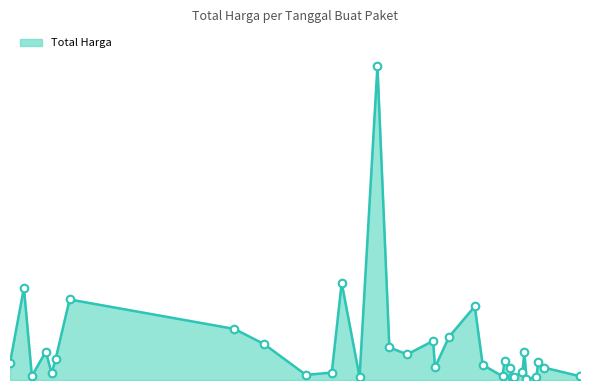

Does the chart have visible grid lines?

No